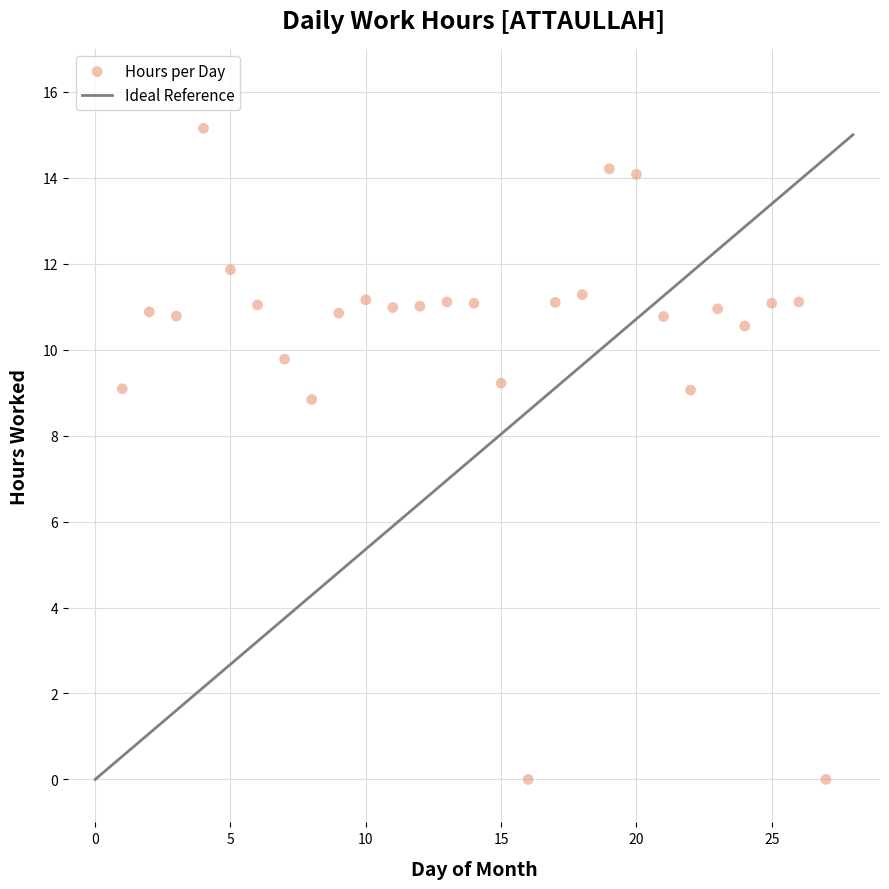

What Y value in the scatter plot is closest to 7?

8.8